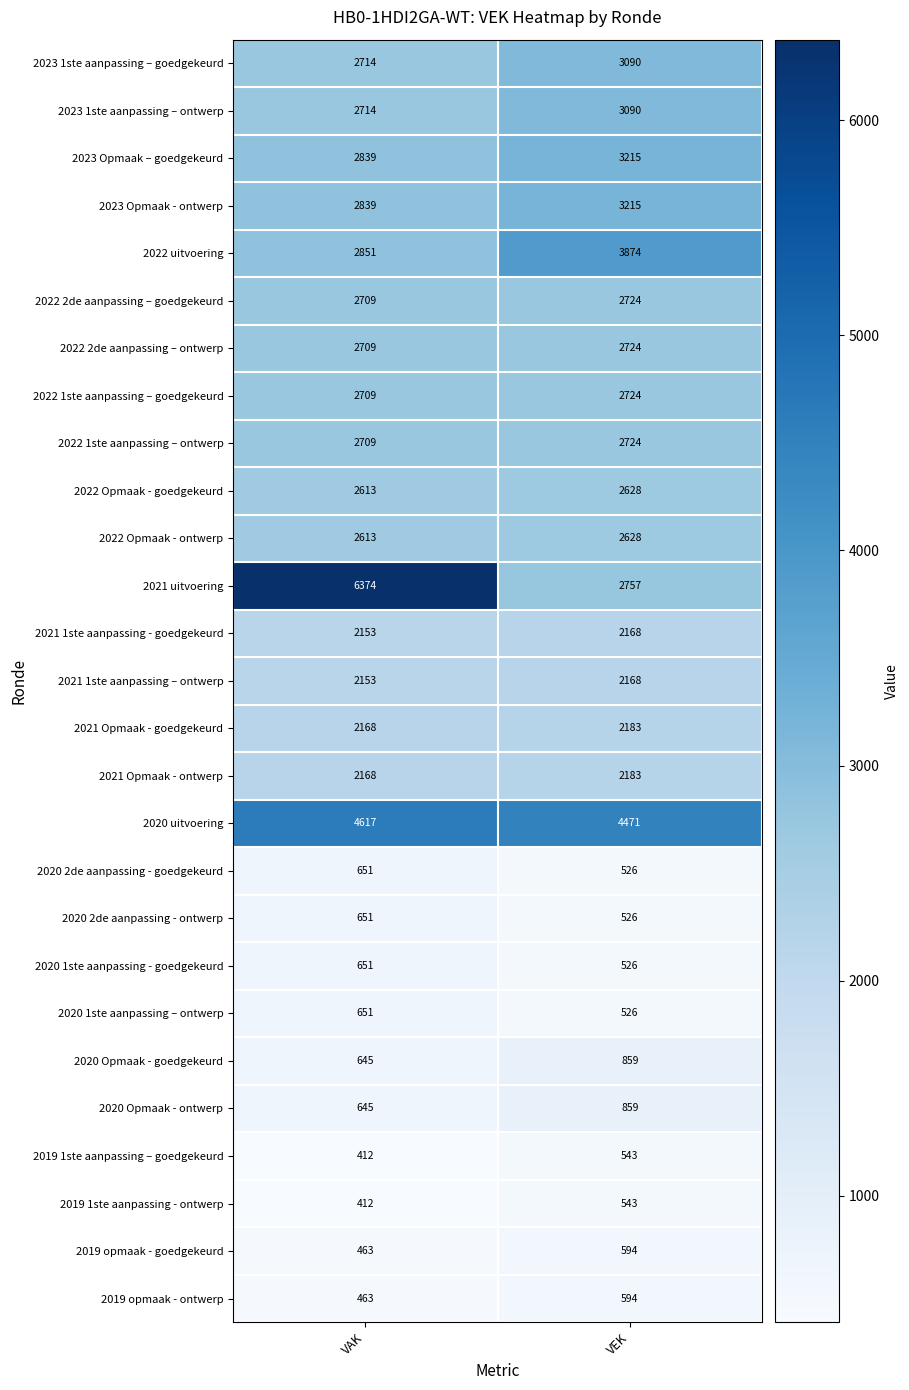

What is the difference between the 2020 2de aanpassing - ontwerp values at VAK and VEK?

125